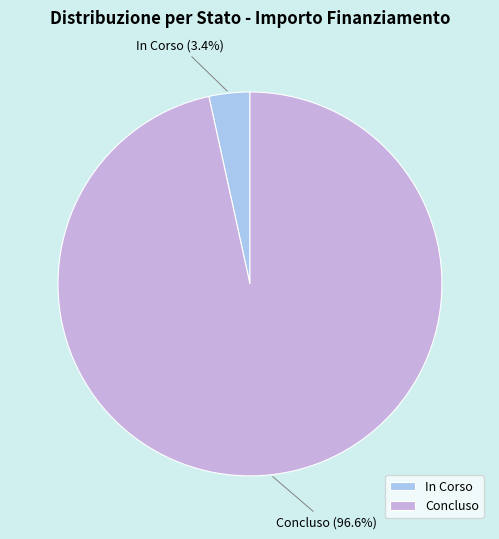

How much of the chart is everything except In Corso?

96.6%